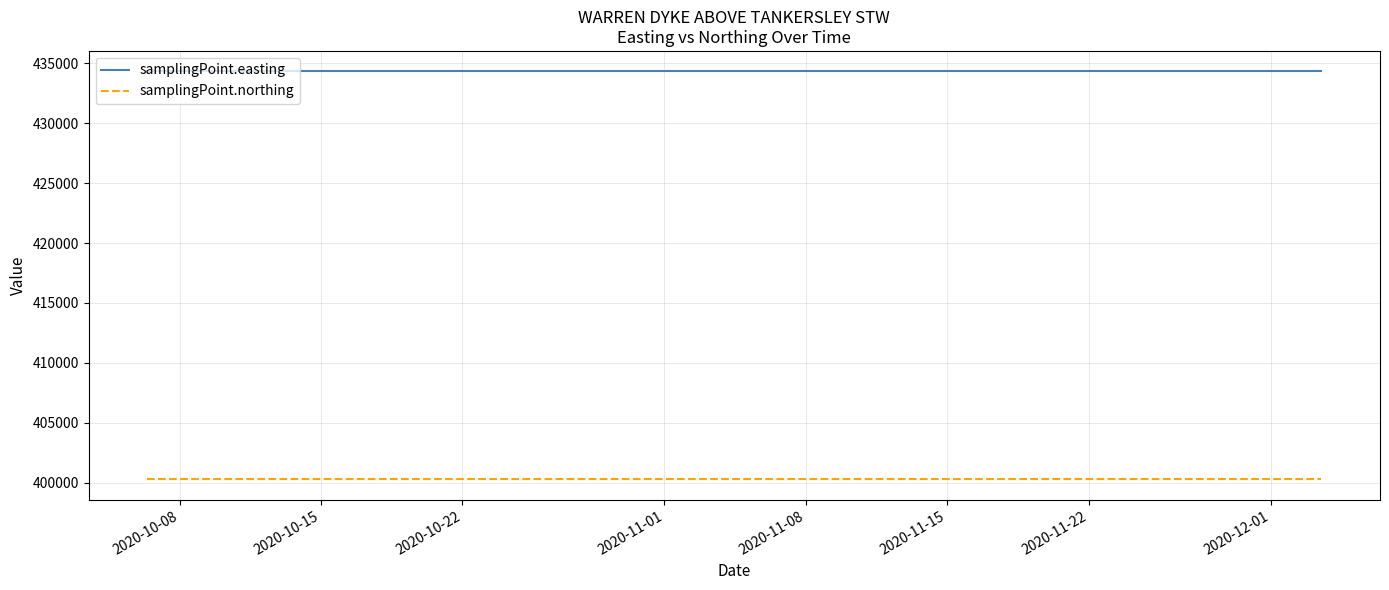

Rank the series by their average value, from lowest to highest.

samplingPoint.northing, samplingPoint.easting